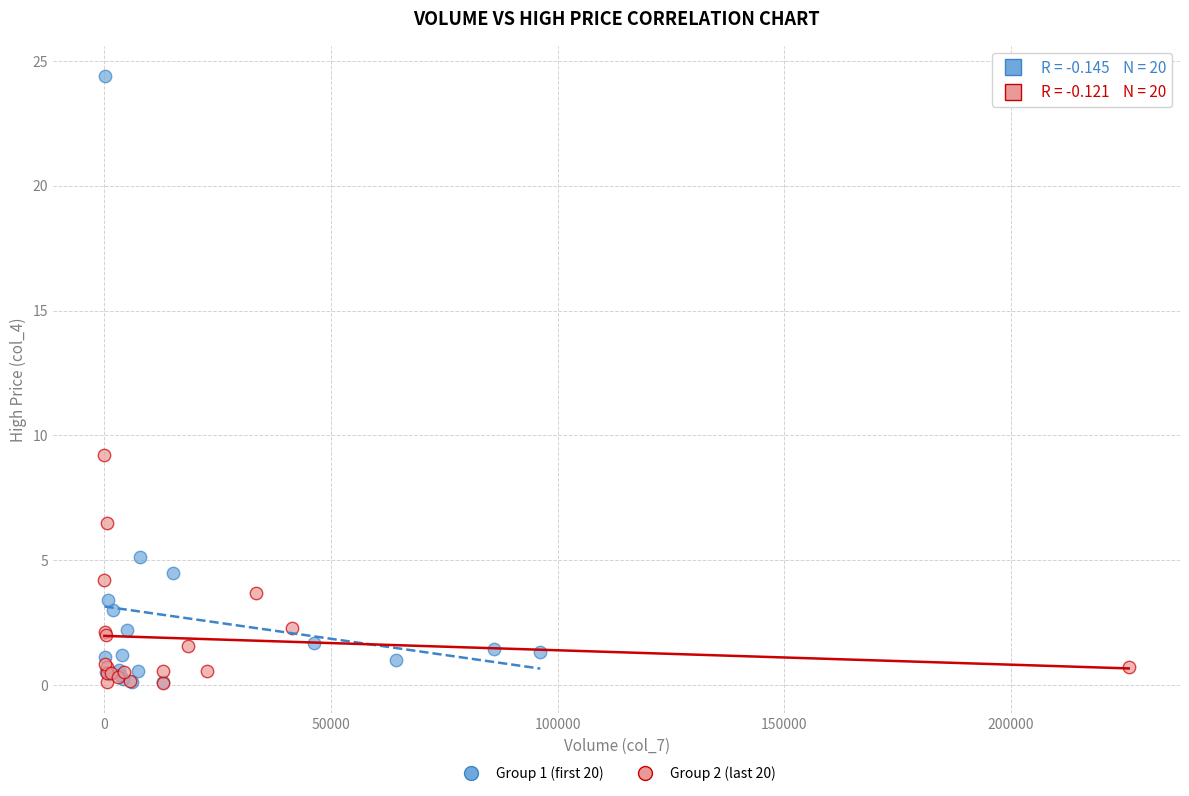

Which series contains the highest Y value?

Group 1 (first 20)